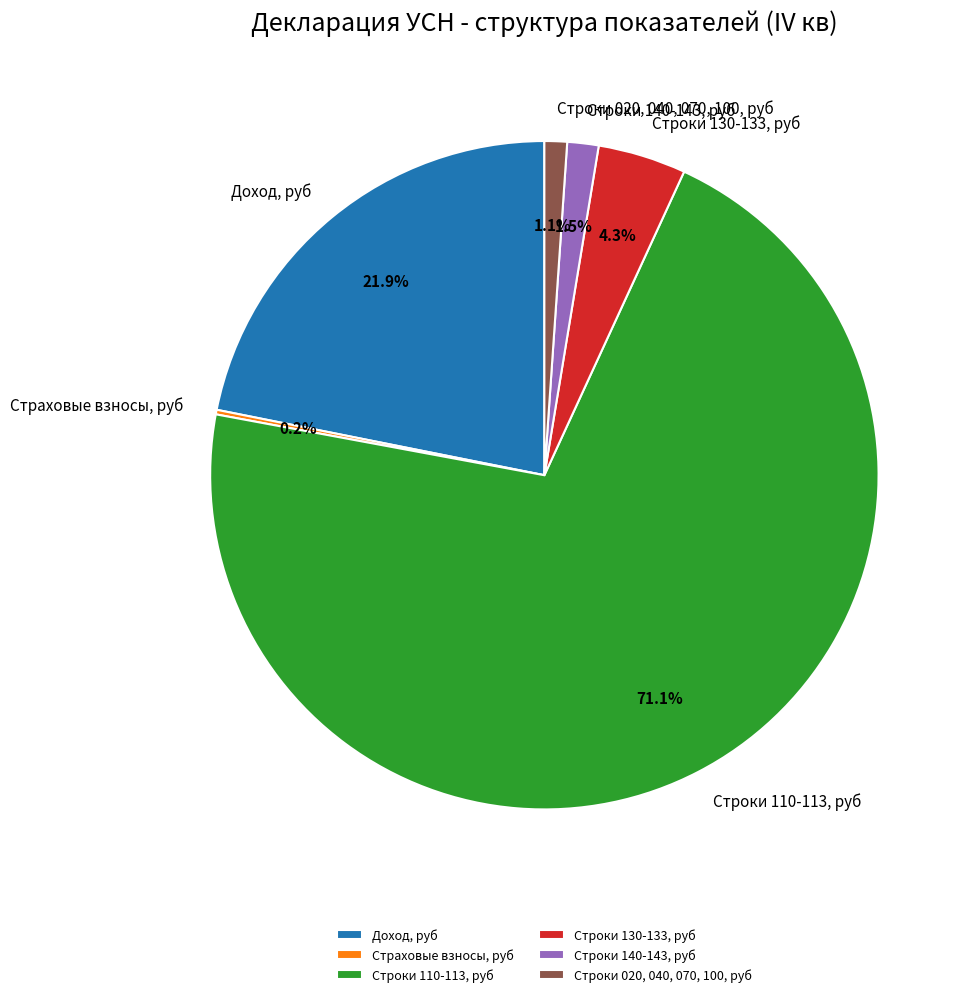

Which slice represents more than half of the pie?

Строки 110-113, руб